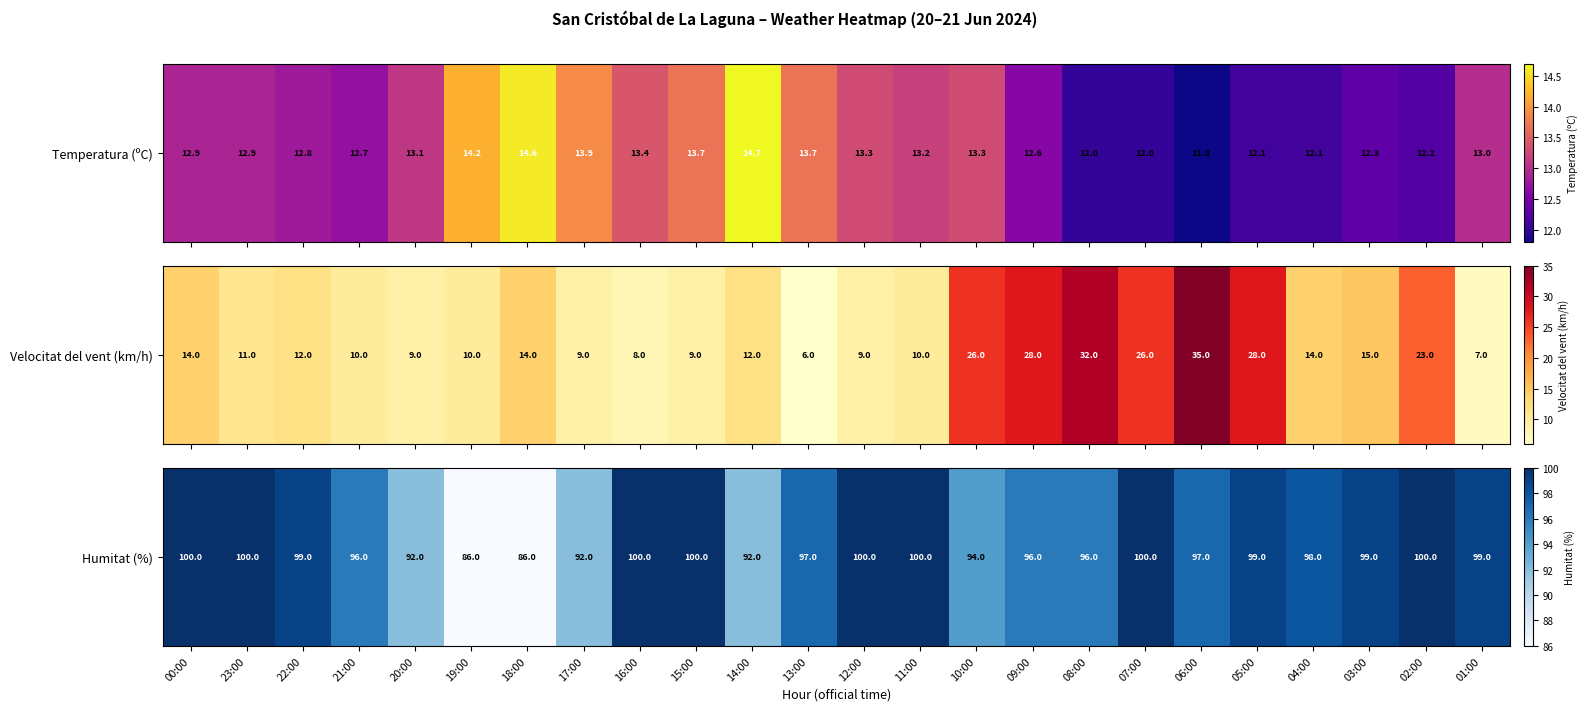

True or false: the data shows 163 at 06:00.

False